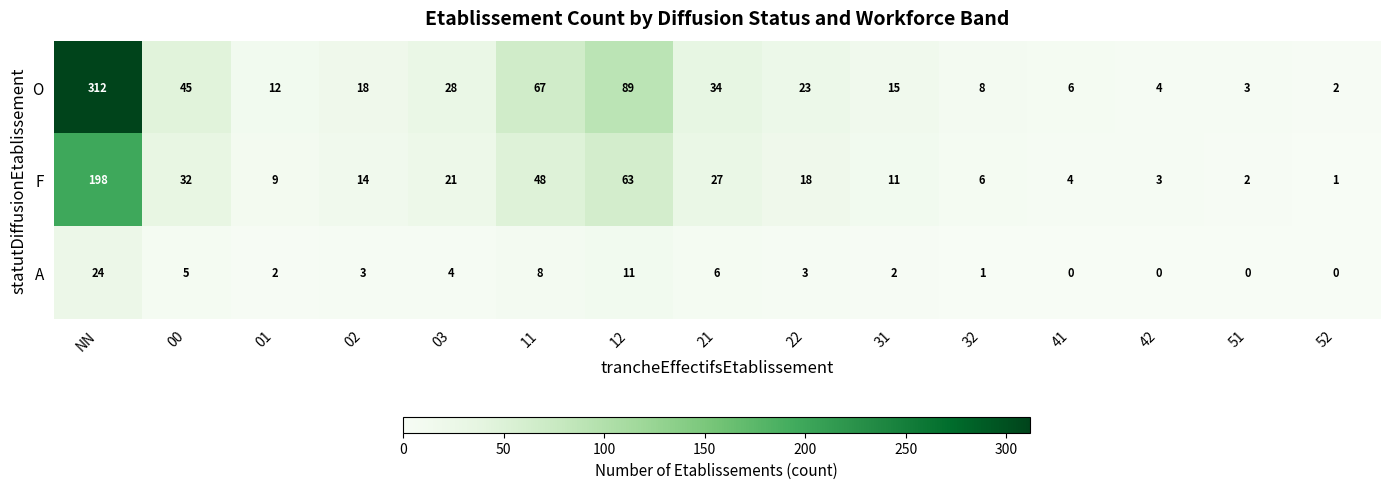

What is the spread (max minus min) of values at 52?

2